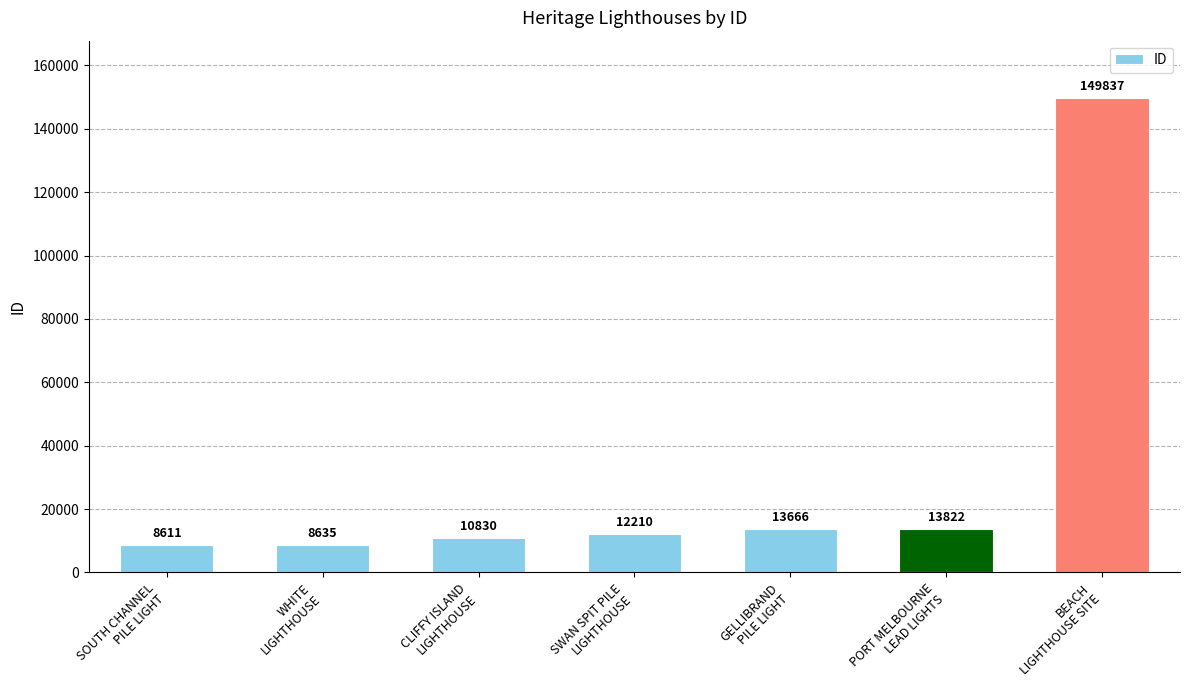

What value does the data have at PORT MELBOURNE
LEAD LIGHTS?

13822